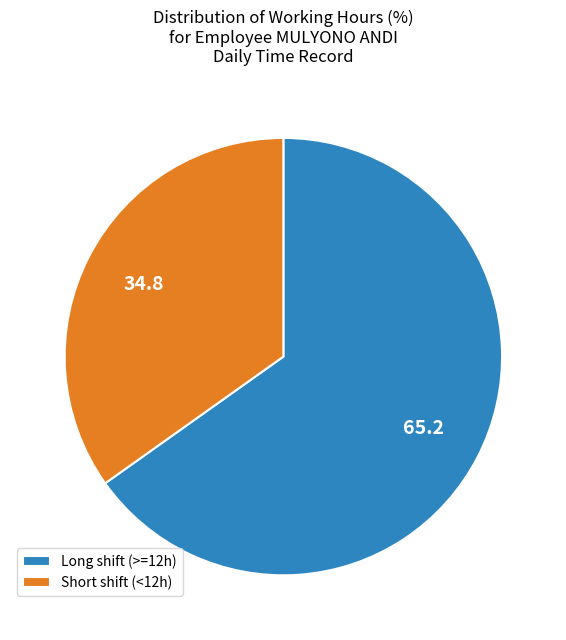

Does any single category account for the majority?

Yes